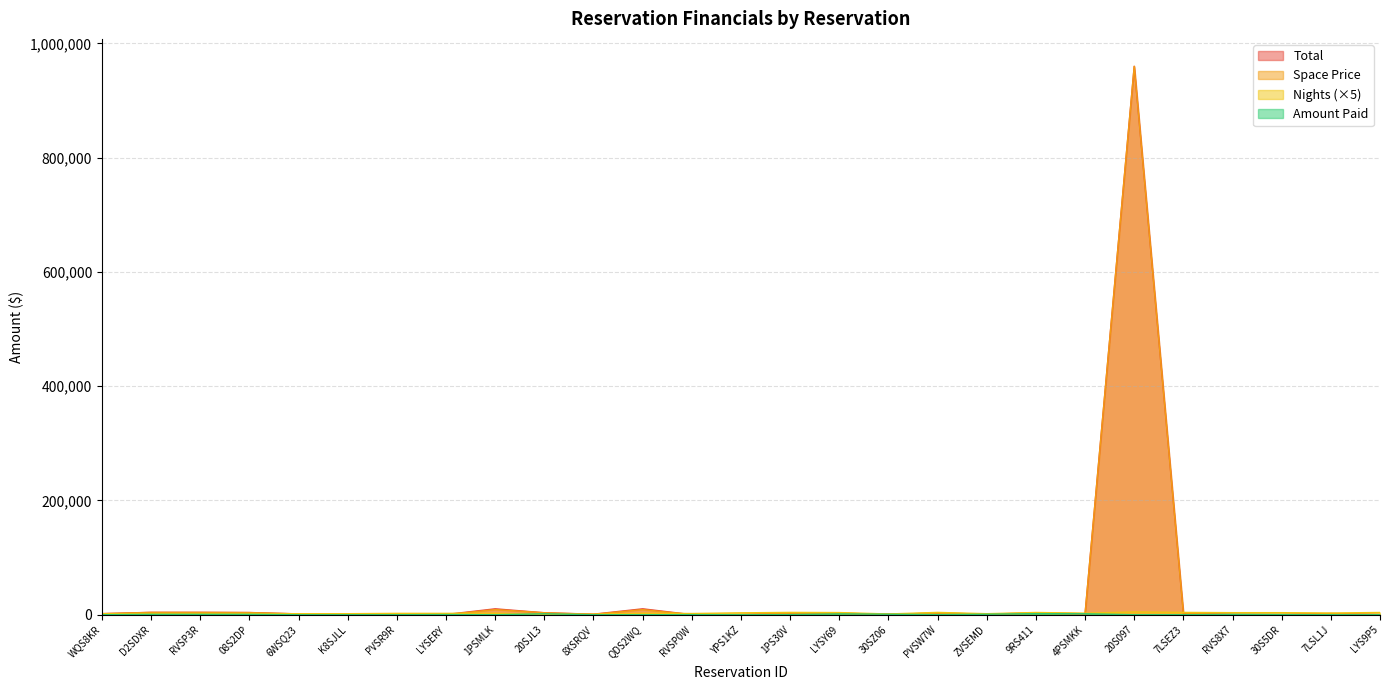

What is the spread (max minus min) of values at 4PSMKK?

1035.0